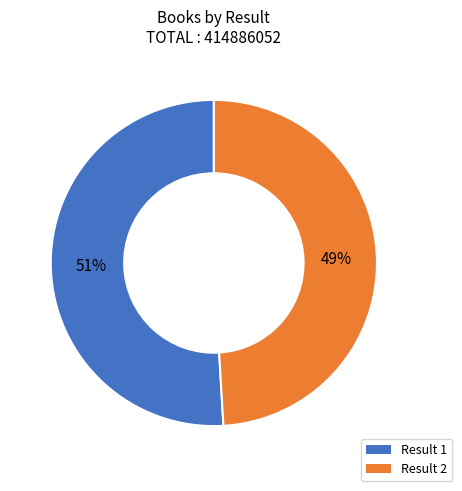

What percentage is the Result 2 slice, to the nearest percent?

49%